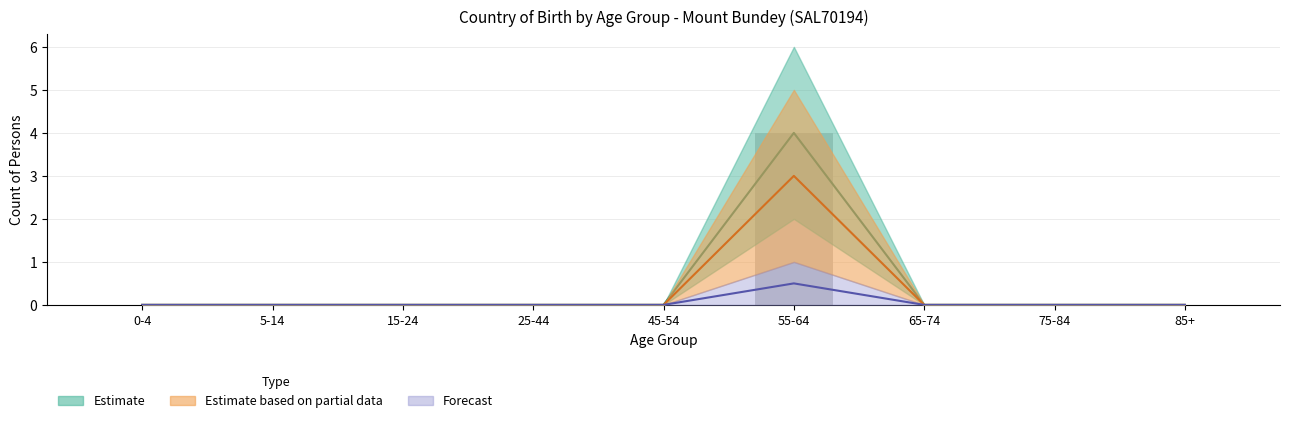

Is the value of New Zealand at 65-74 greater than the value of England at 75-84?

No